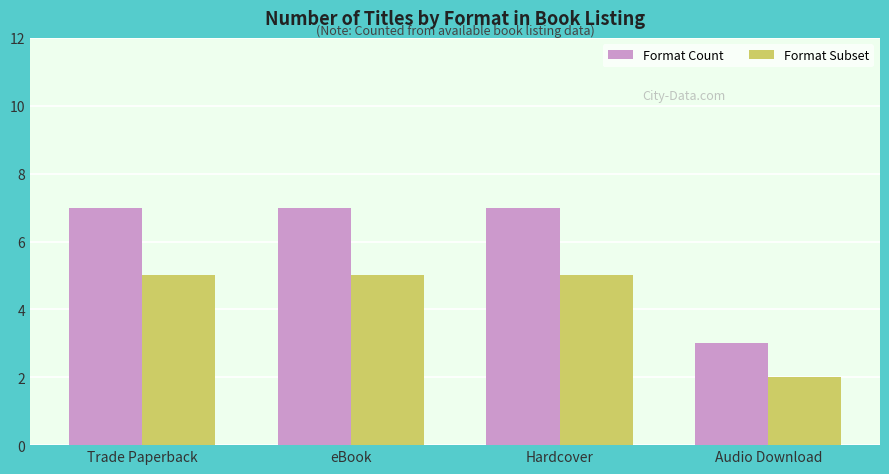

The Format Count series shows 7 at eBook. True or false?

True